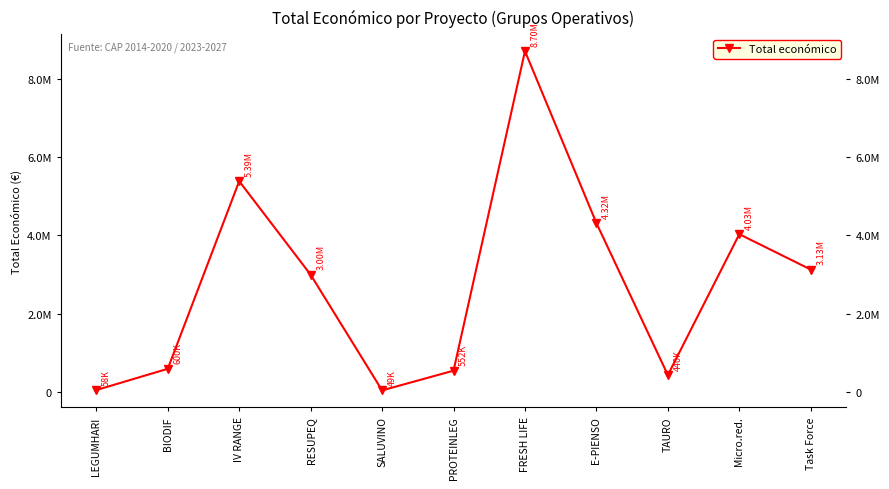

Between SALUVINO and BIODIF, which is larger?

BIODIF